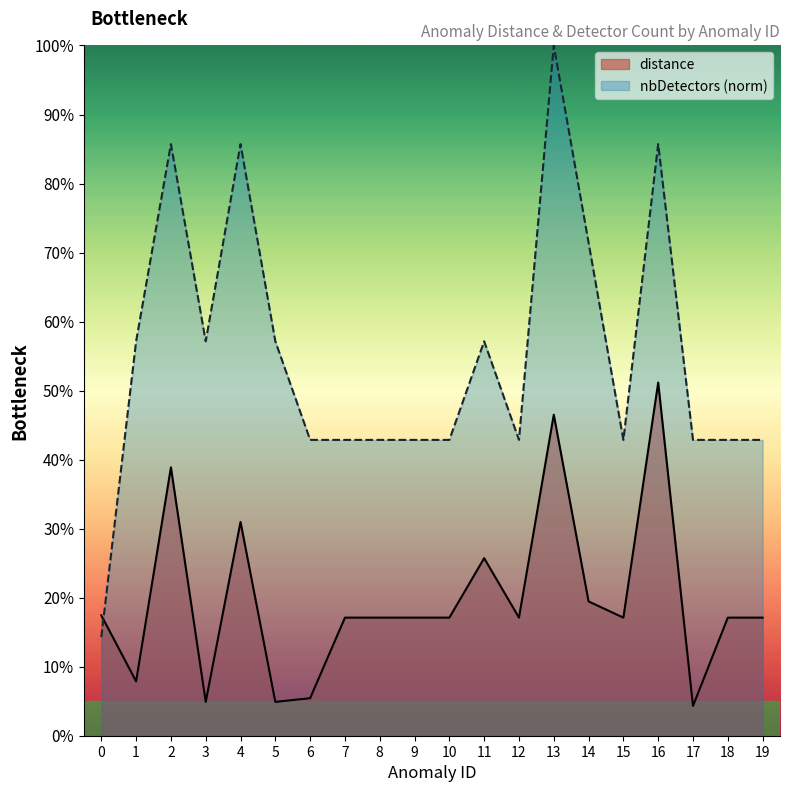

Is it true that nbDetectors equals 0.6 at 1?

True